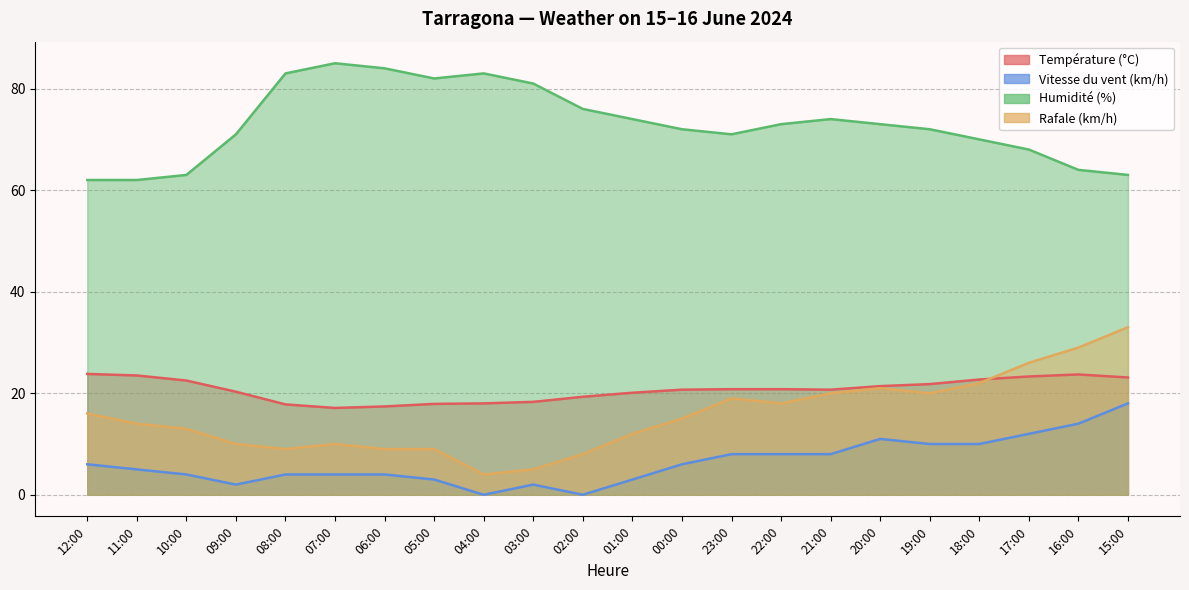

Read the Vitesse du vent (km/h) value at 03:00.

2.0